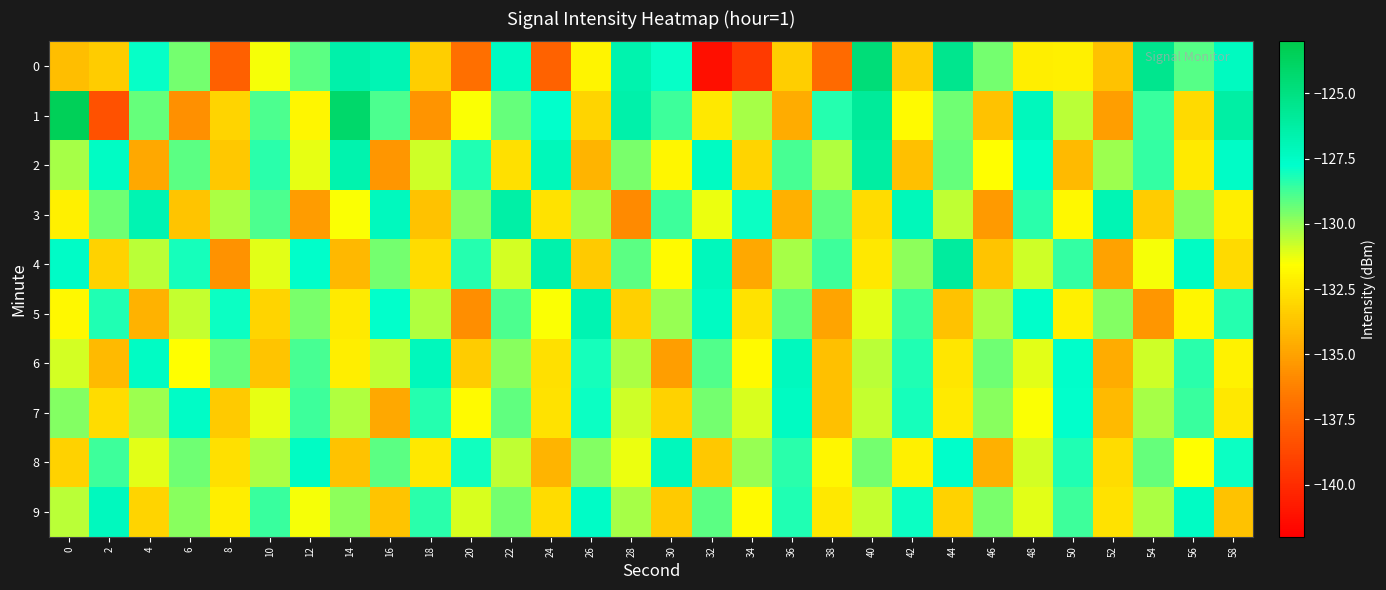

At how many categories does at least one series exceed -135?

30